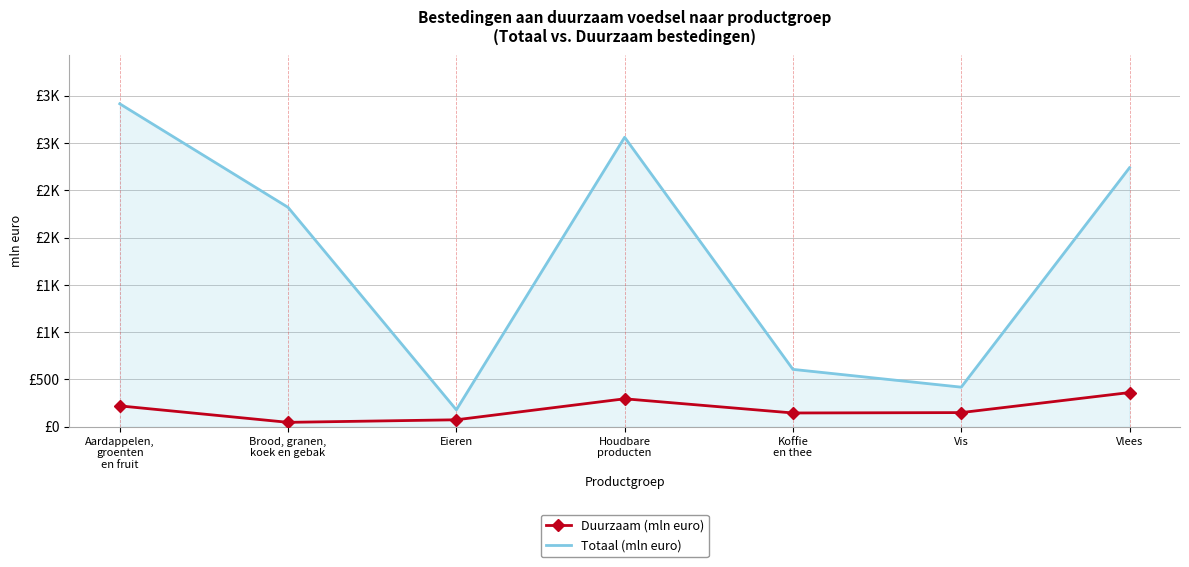

What are all the series names shown in the legend?

Duurzaam (mln euro), Totaal (mln euro)